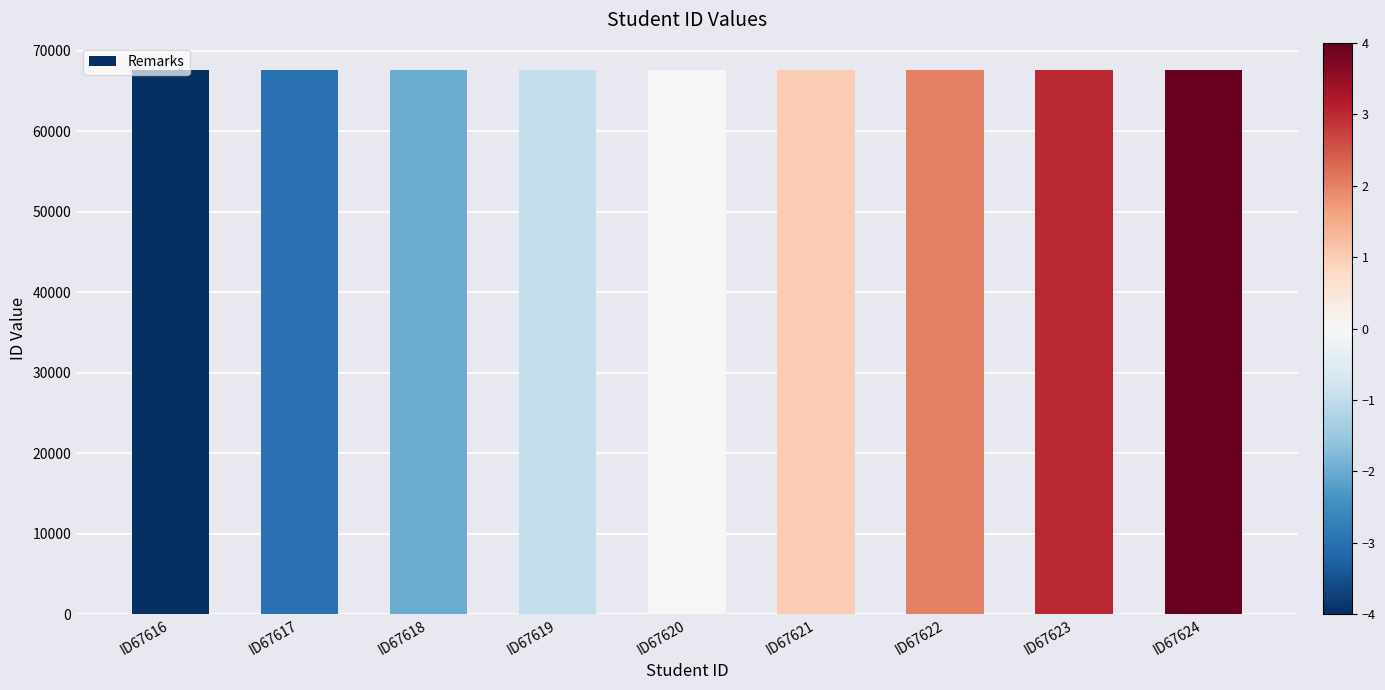

What is the ratio of the value at ID67622 to the value at ID67617?

1.0